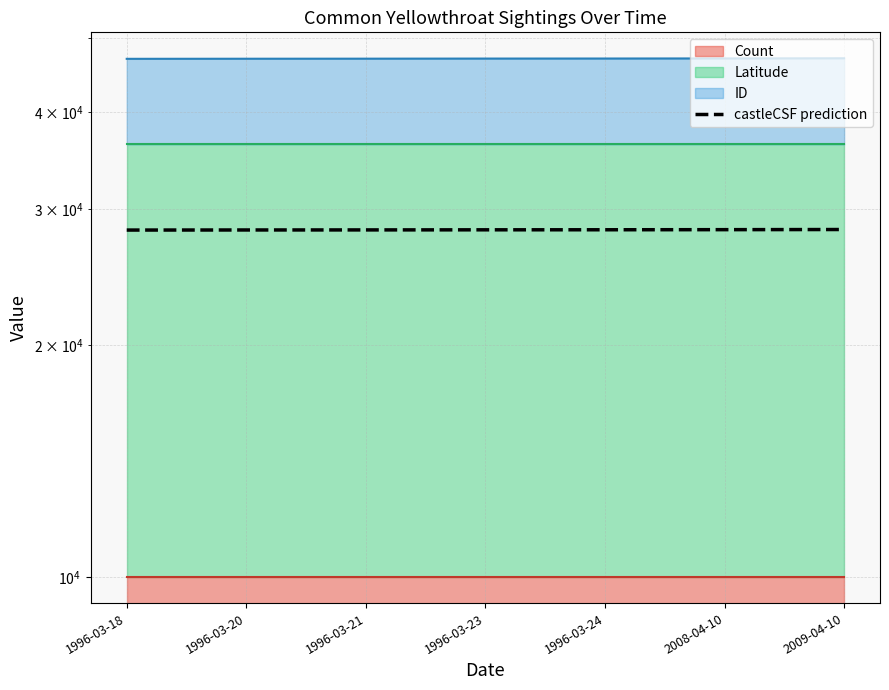

What is the sum of all values?

197278.2